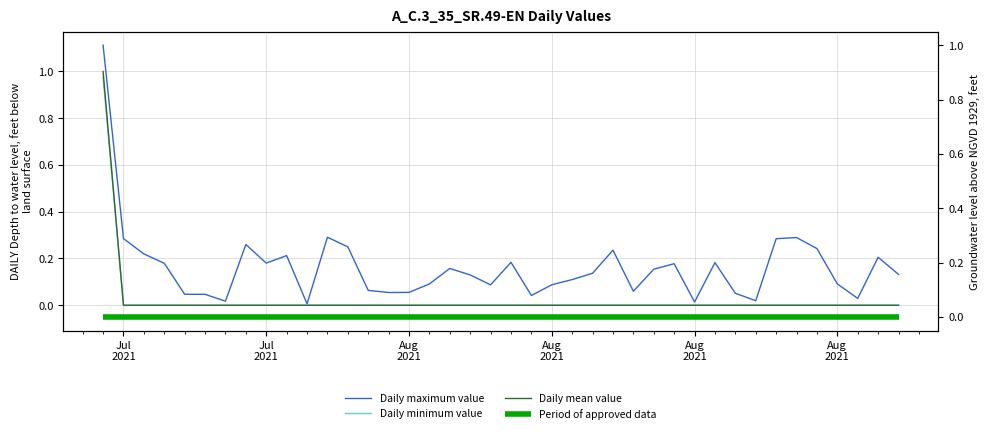

At which label does Daily mean value reach its peak?

Jul
2021